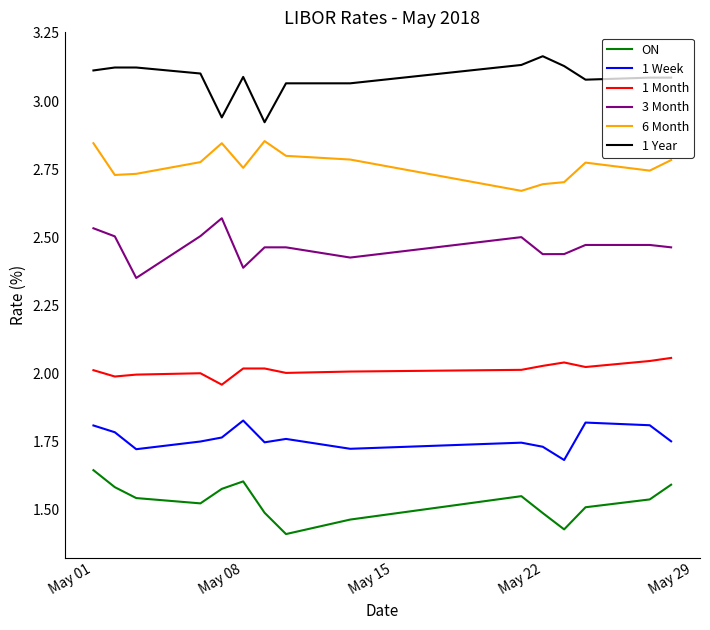

True or false: 3 Month and 1 Year intersect in this chart.

False